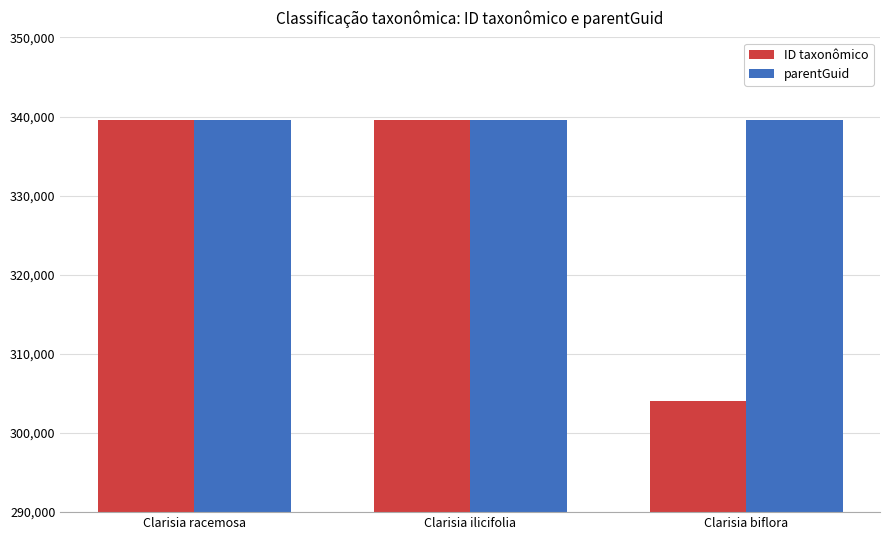

Which series has the largest range (max minus min)?

ID taxonômico